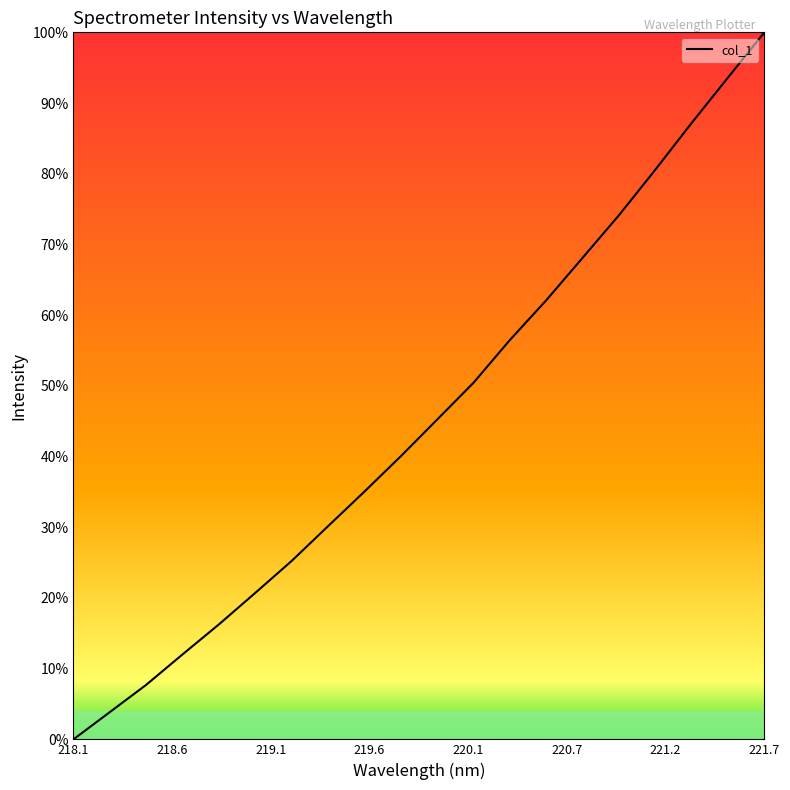

What is the difference between the maximum and minimum values?

100.0